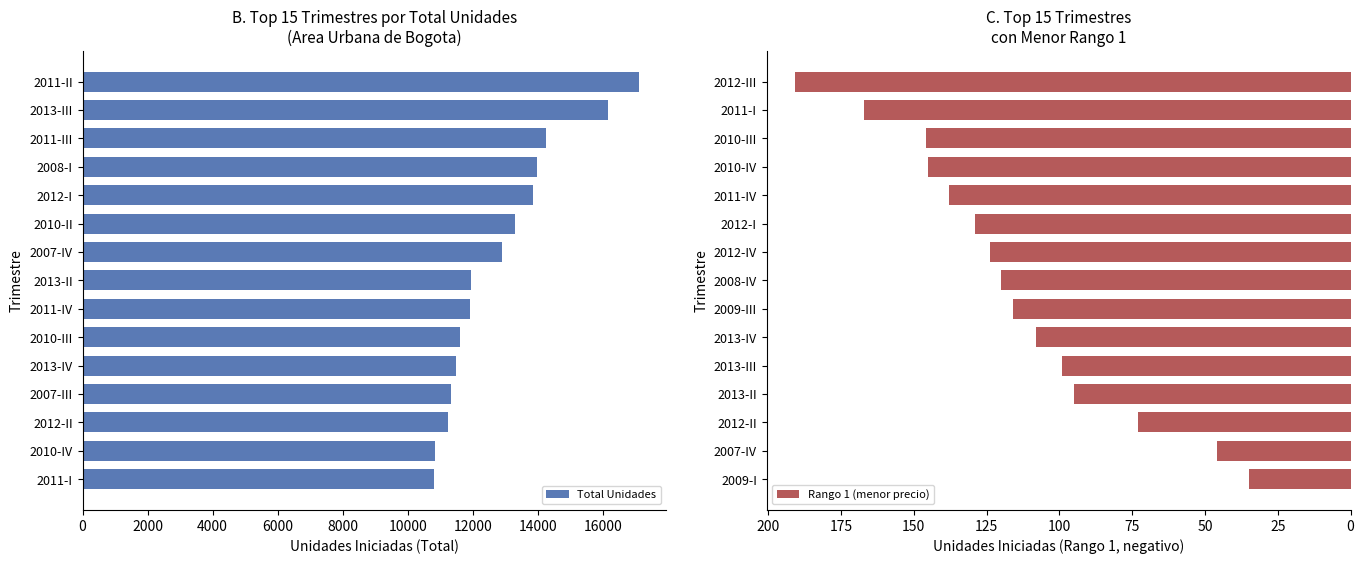

The Total Unidades series shows 18177 at 2010-III. True or false?

False